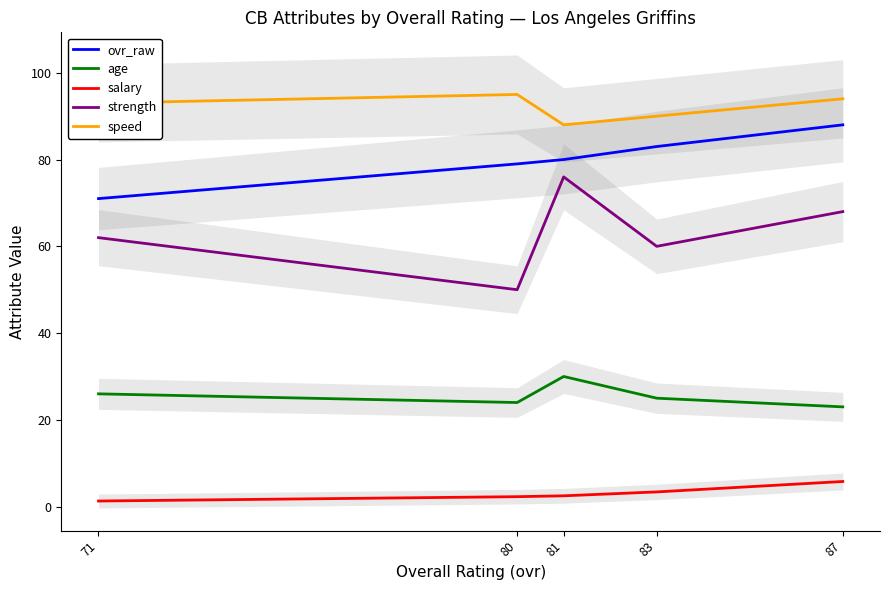

What is the spread (max minus min) of values at 80?

92.7